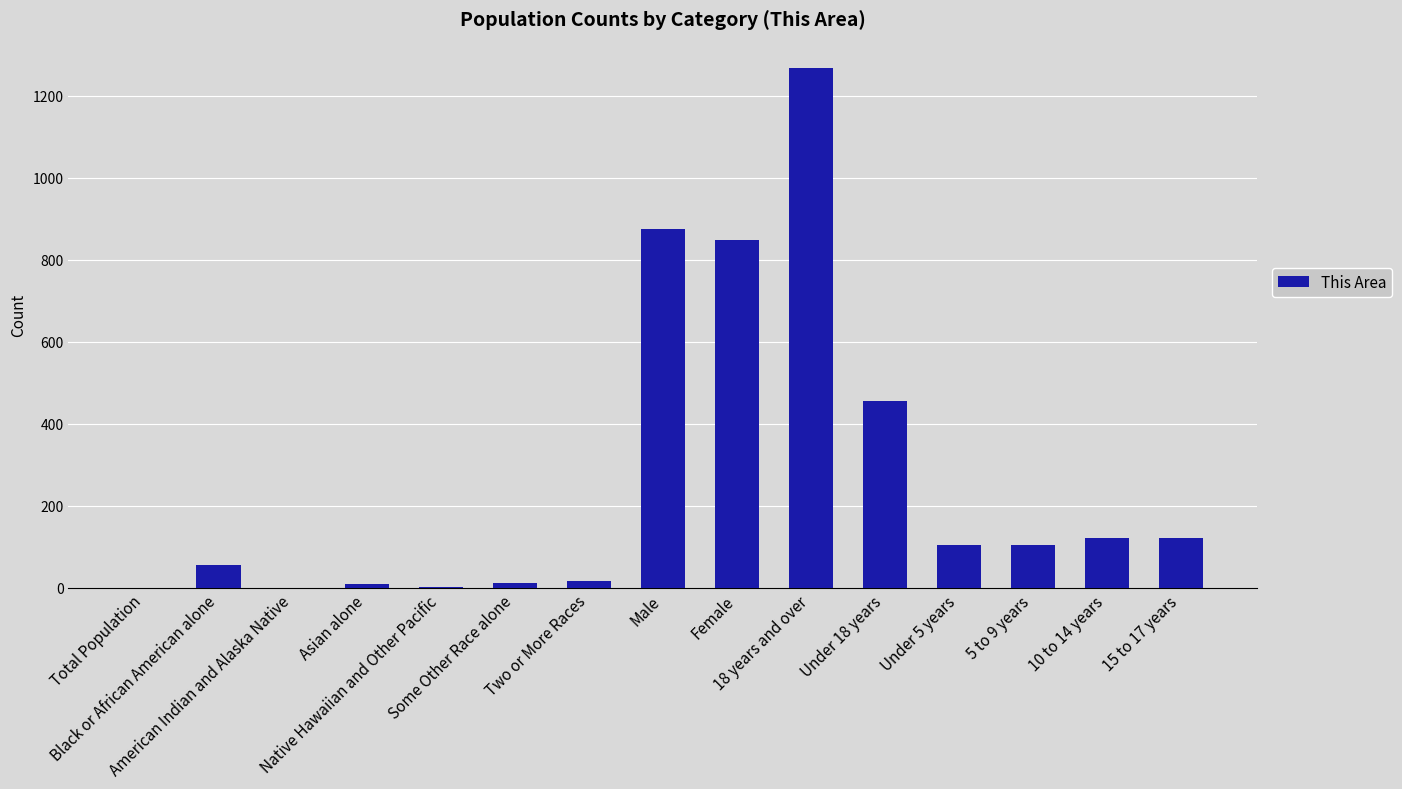

What is the maximum value shown in the chart?

1269